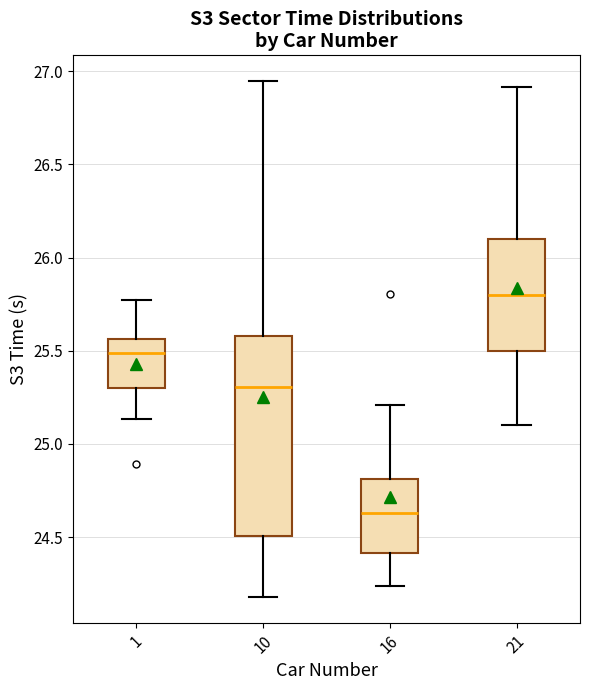

Reading left to right, read every box against the y-axis: the position of its median line, the range the box covers, and the ends of its whiskers. The values are not printed on the chart, so give them approximately, as read against the axis.

1: median 25.50, box 25.30 to 25.55, whiskers 25.15 to 25.80
10: median 25.30, box 24.50 to 25.60, whiskers 24.20 to 26.95
16: median 24.65, box 24.40 to 24.80, whiskers 24.25 to 25.20
21: median 25.80, box 25.50 to 26.10, whiskers 25.10 to 26.90